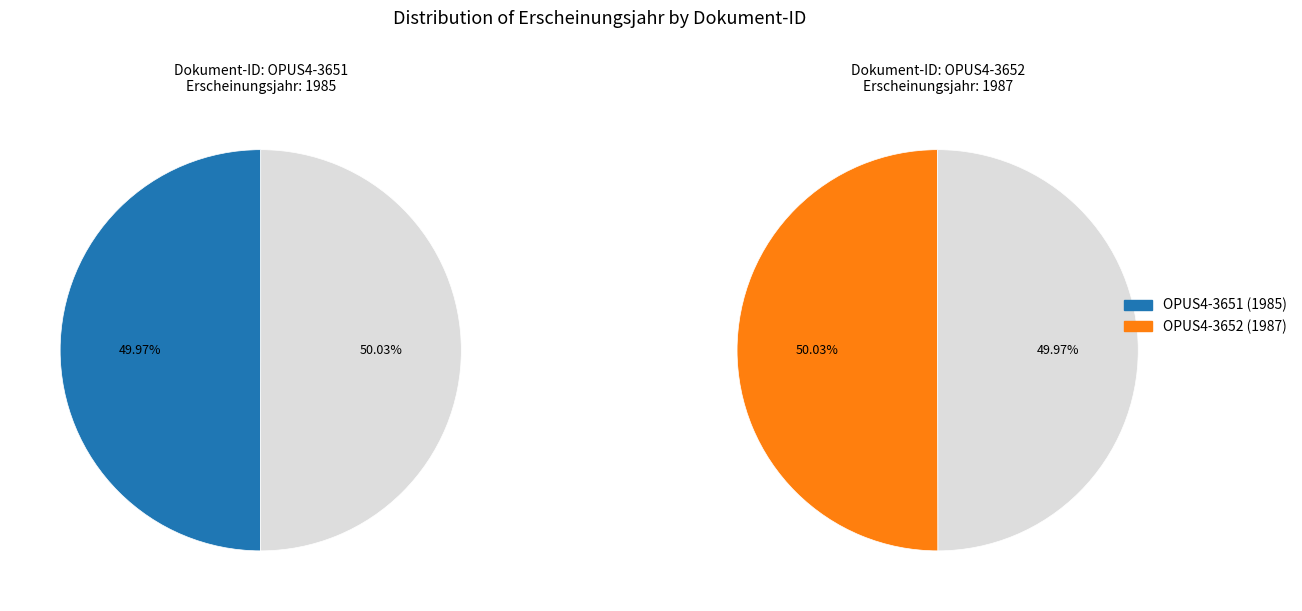

Is OPUS4-3652 the majority of the pie?

Yes